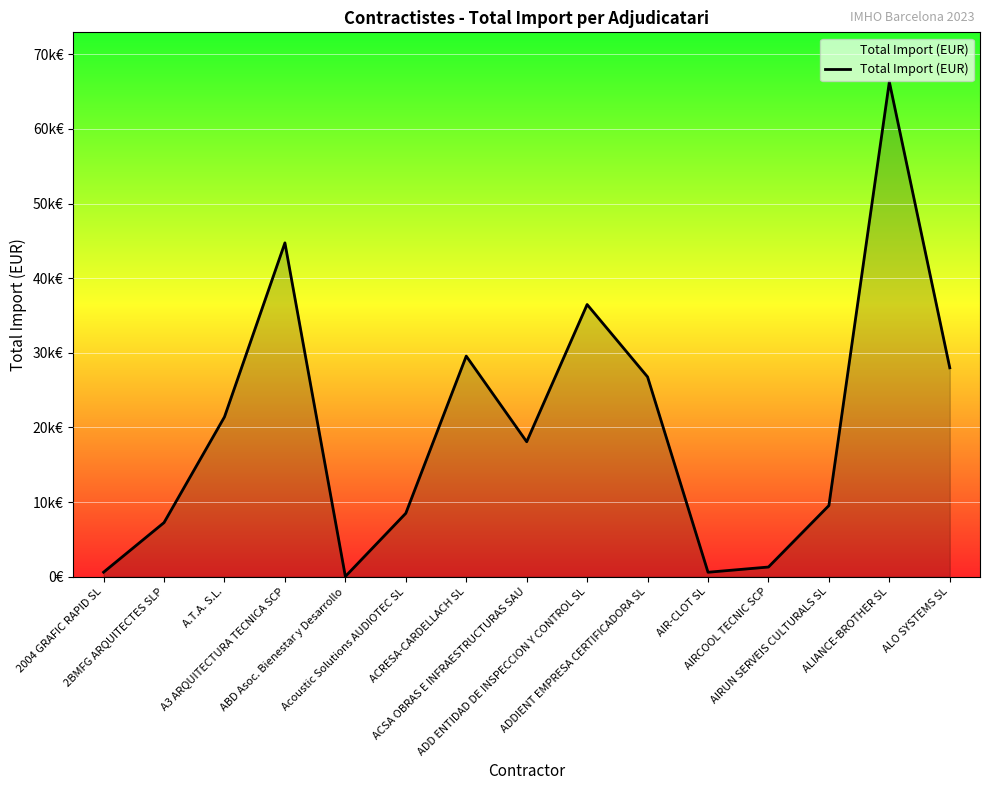

True or false: the data has more than 1 interior local peaks.

True